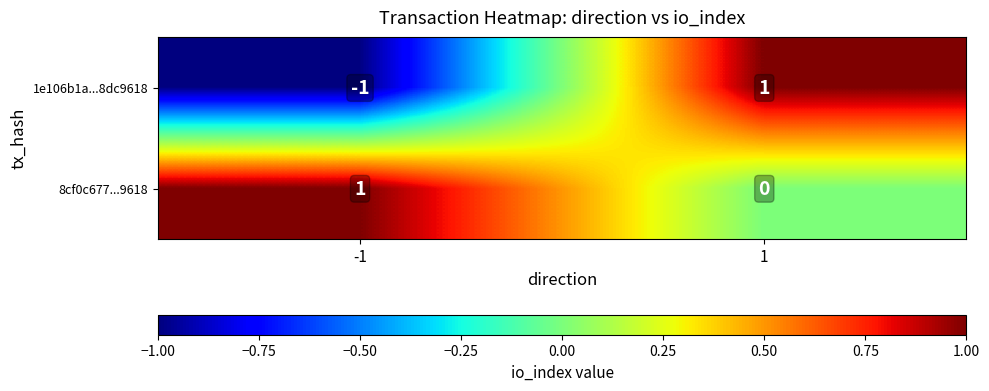

How many data points in 8cf0c677...9618 are less than 1?

1